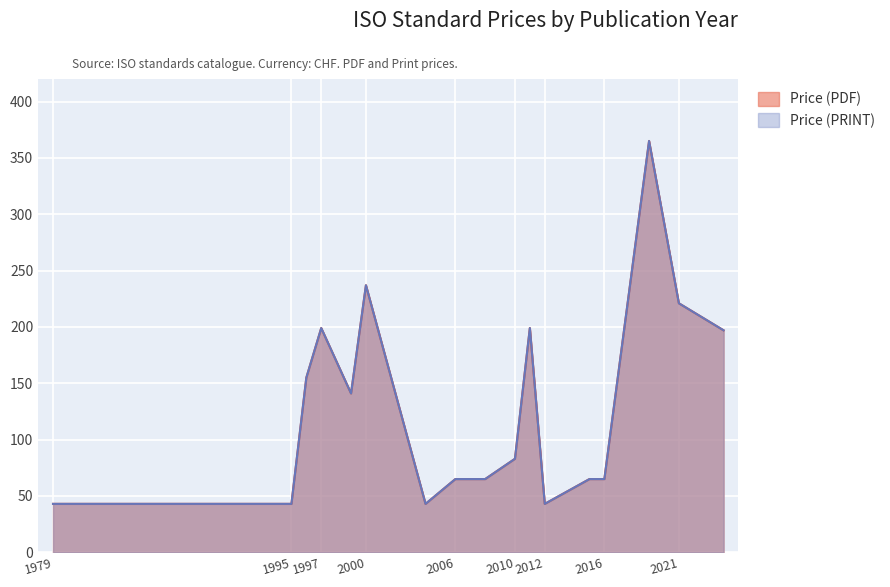

At which label does Price (PRINT) first exceed 83?

1996